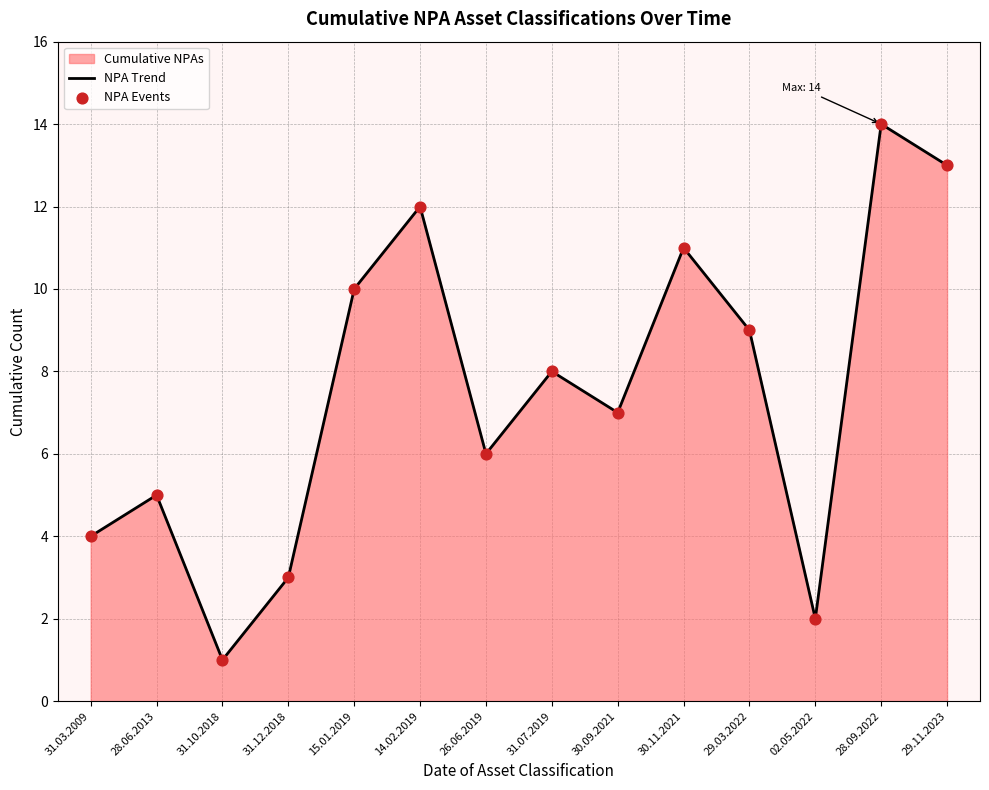

At how many categories does at least one series exceed 8?

6